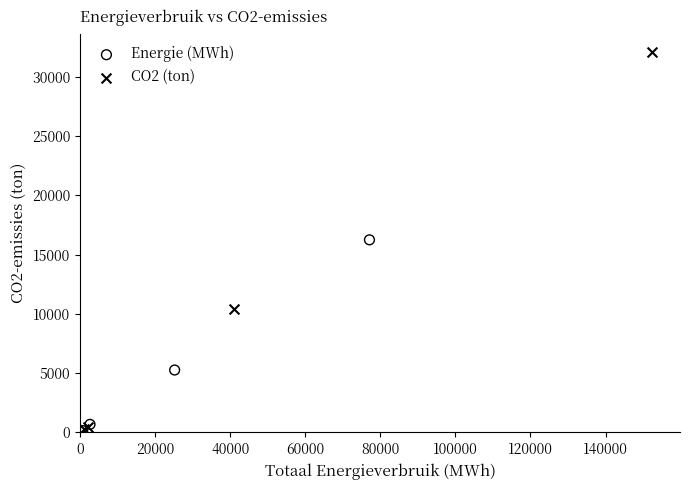

Which series has the widest spread of Y values?

CO2 (ton)